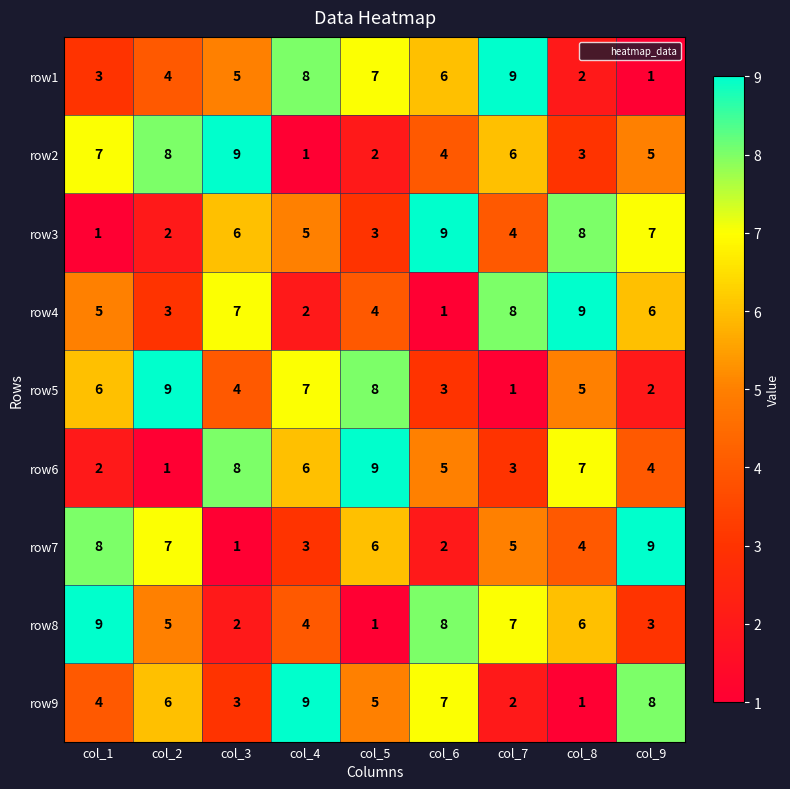

Rank the series at col_7 from lowest to highest value.

row5, row9, row6, row3, row7, row2, row8, row4, row1